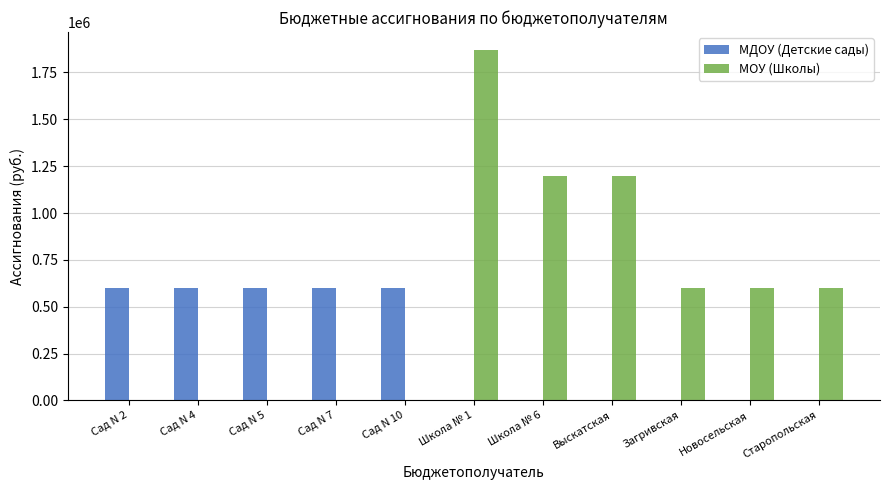

What is the maximum value for МДОУ (Детские сады)?

600000